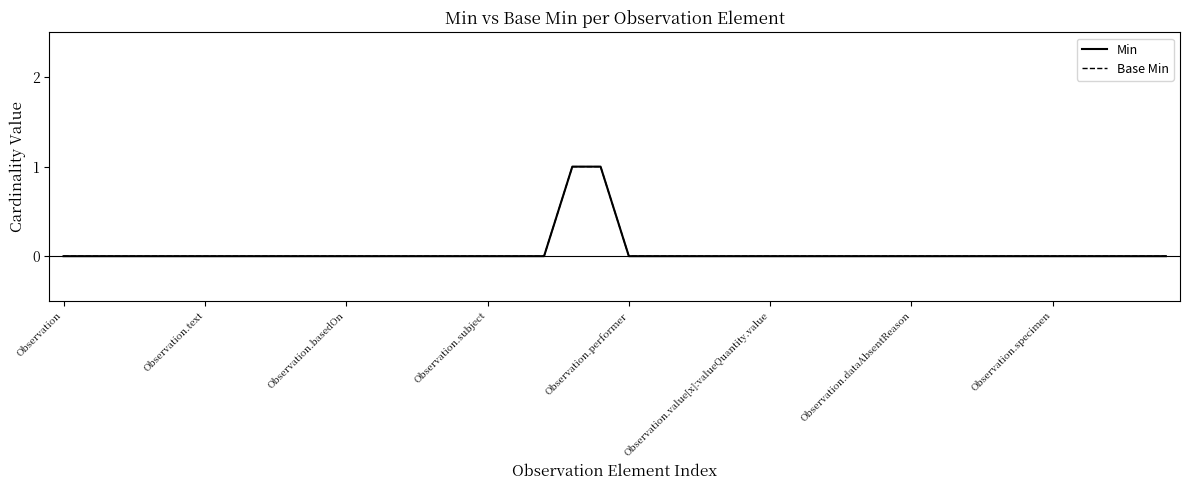

Which series has the widest spread of values?

Min